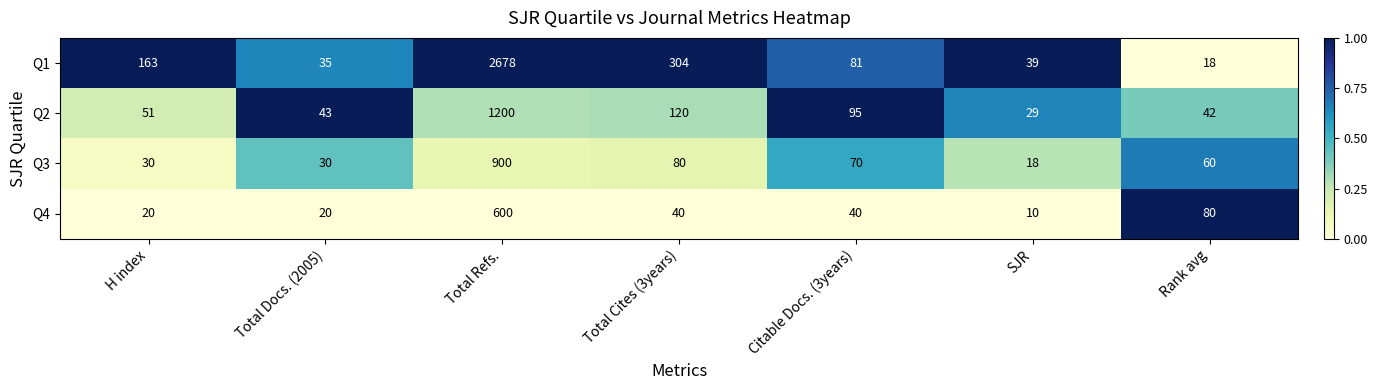

Reading right to left, what are all the values shown in this chart?

Q1: 18	39	81	304	2678	35	163
Q2: 42	29	95	120	1200	43	51
Q3: 60	18	70	80	900	30	30
Q4: 80	10	40	40	600	20	20